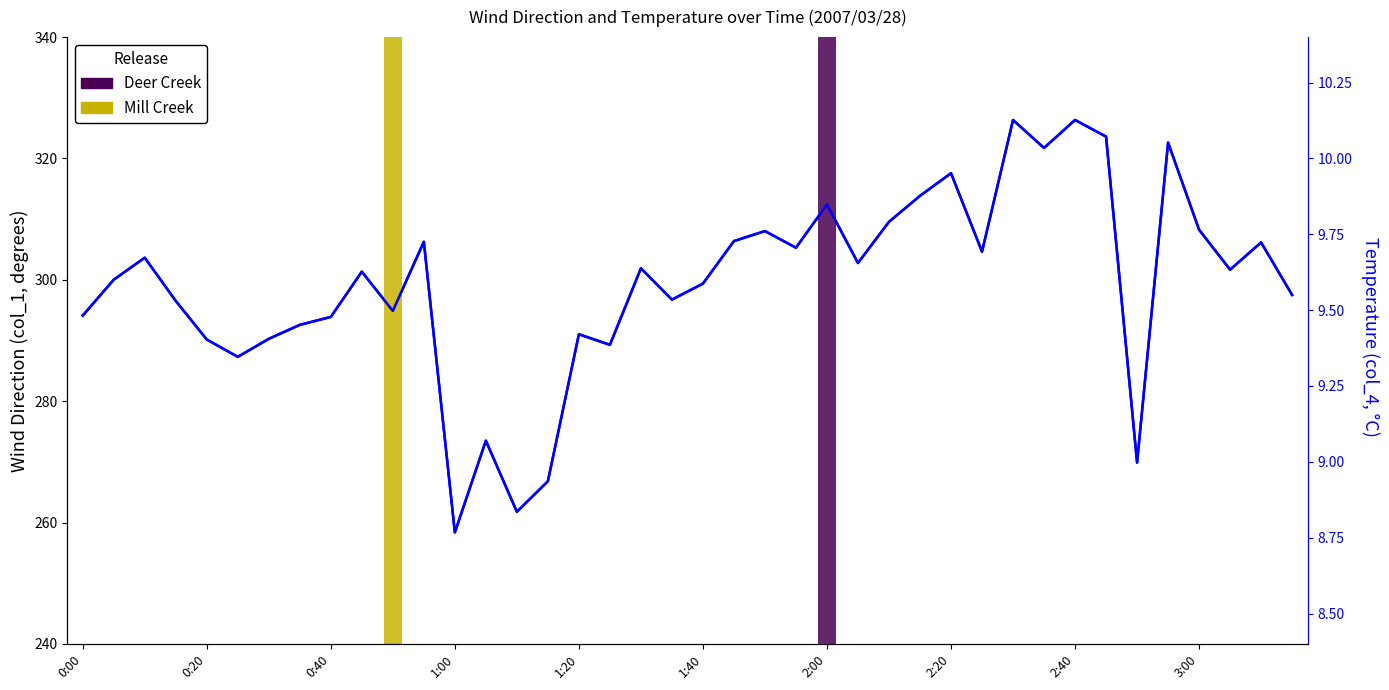

What is the change in value from 22 to 36?

+0.2